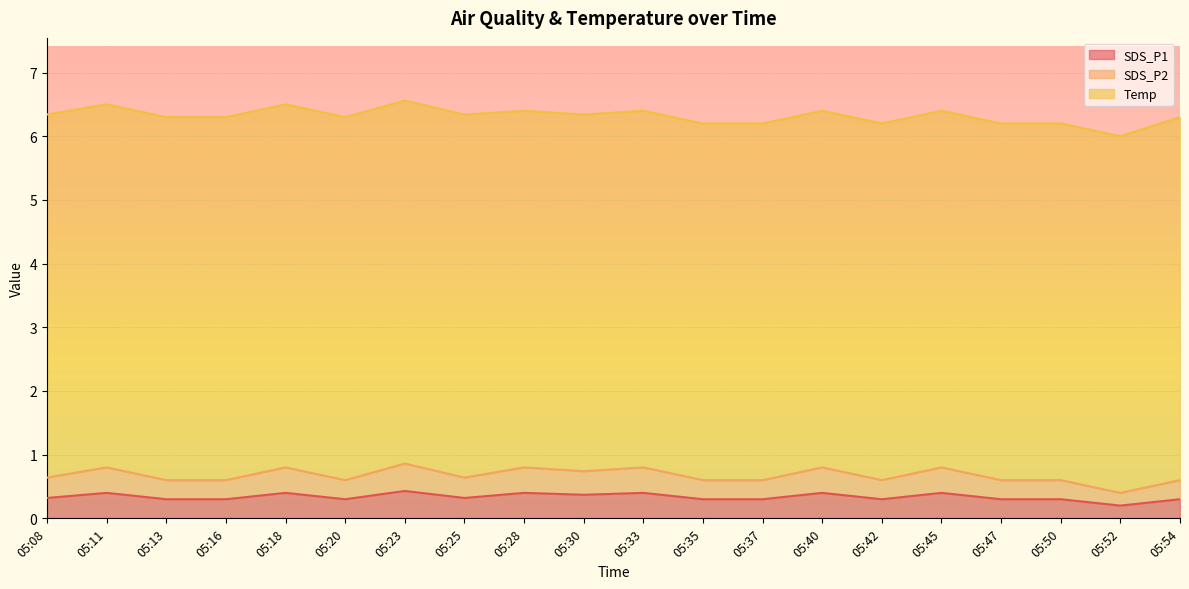

Is it true that SDS_P2 equals 0.8 at 05:11?

True